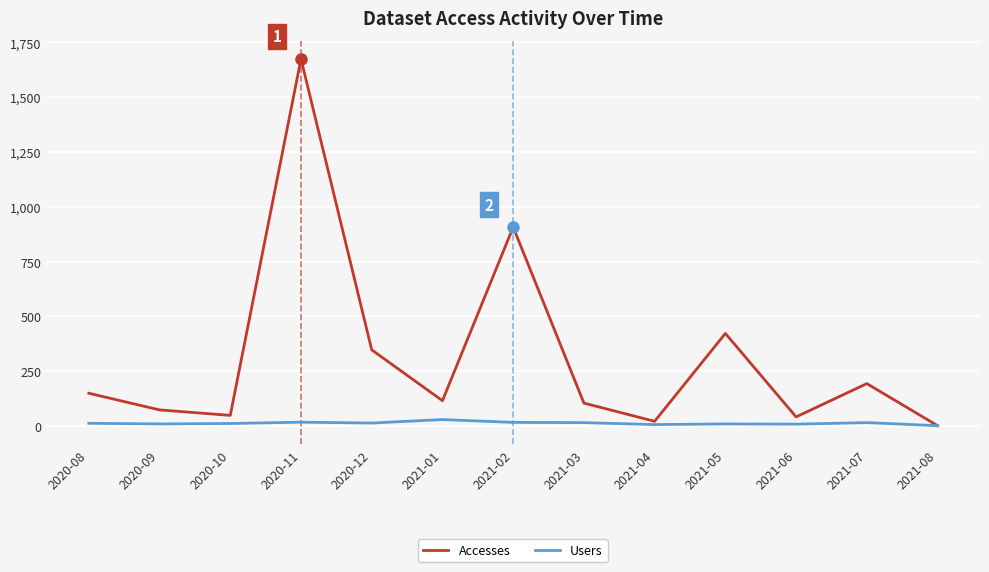

What position from the left is 2021-05?

10